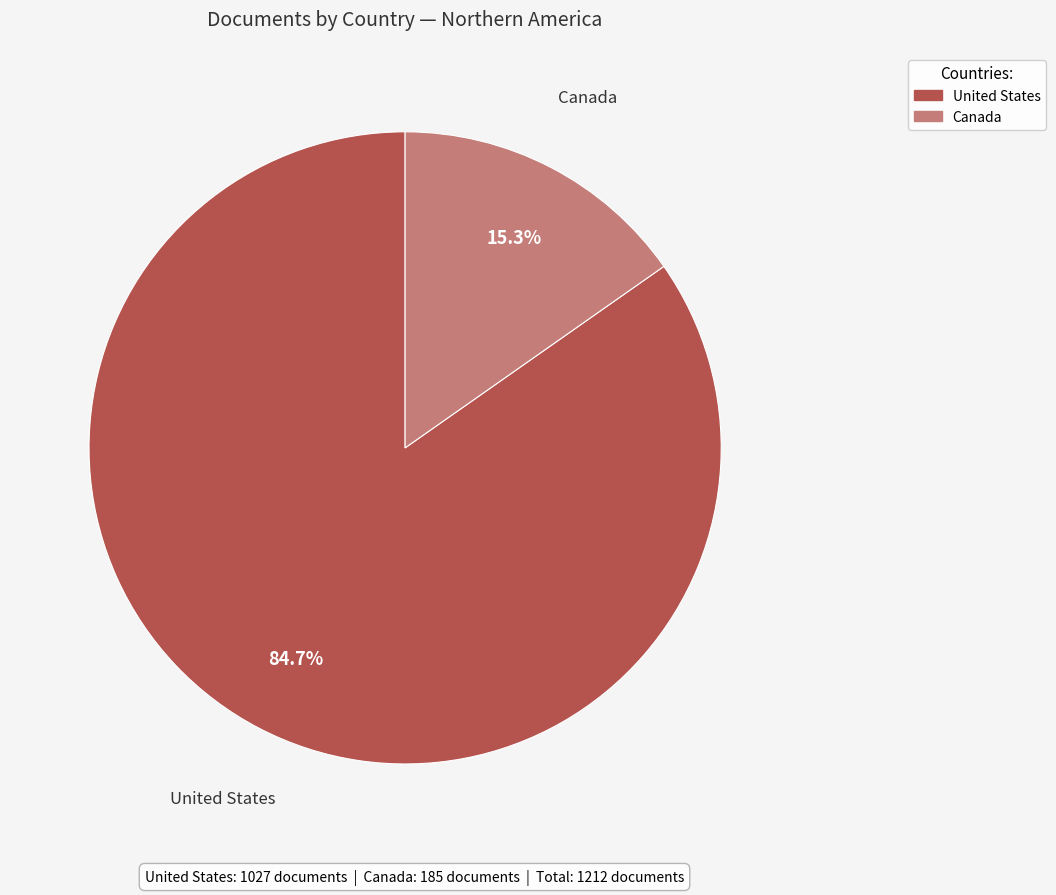

How much of the chart is everything except United States?

15.3%